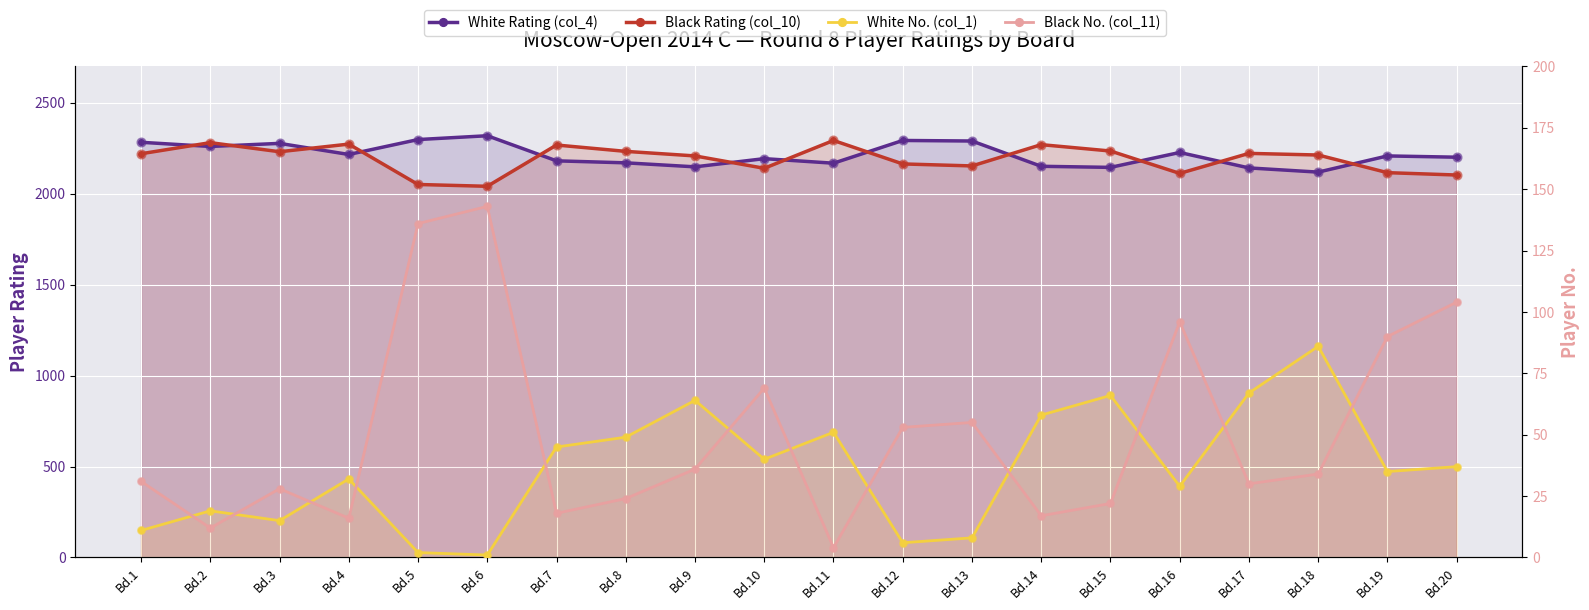

Which series contains the lowest Y value?

White No. (col_1)